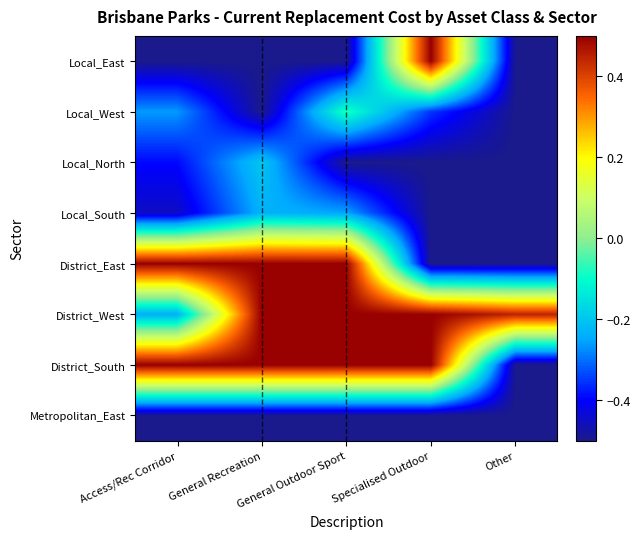

How many categories are shown in the chart?

5